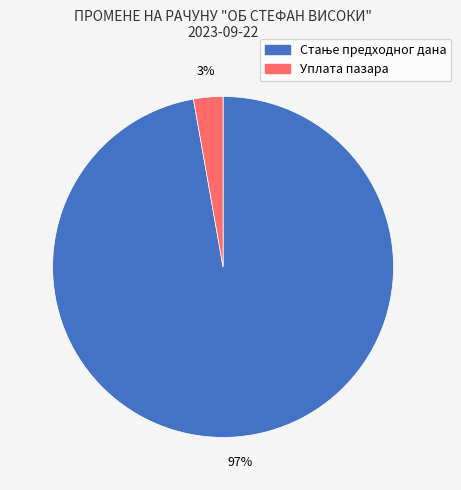

Is it true that Уплата пазара is 3% of the pie?

True